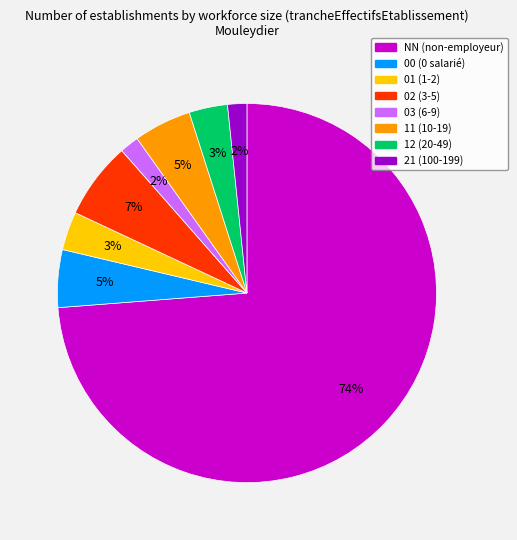

Combined, do 21 and 00 account for over 50%?

No